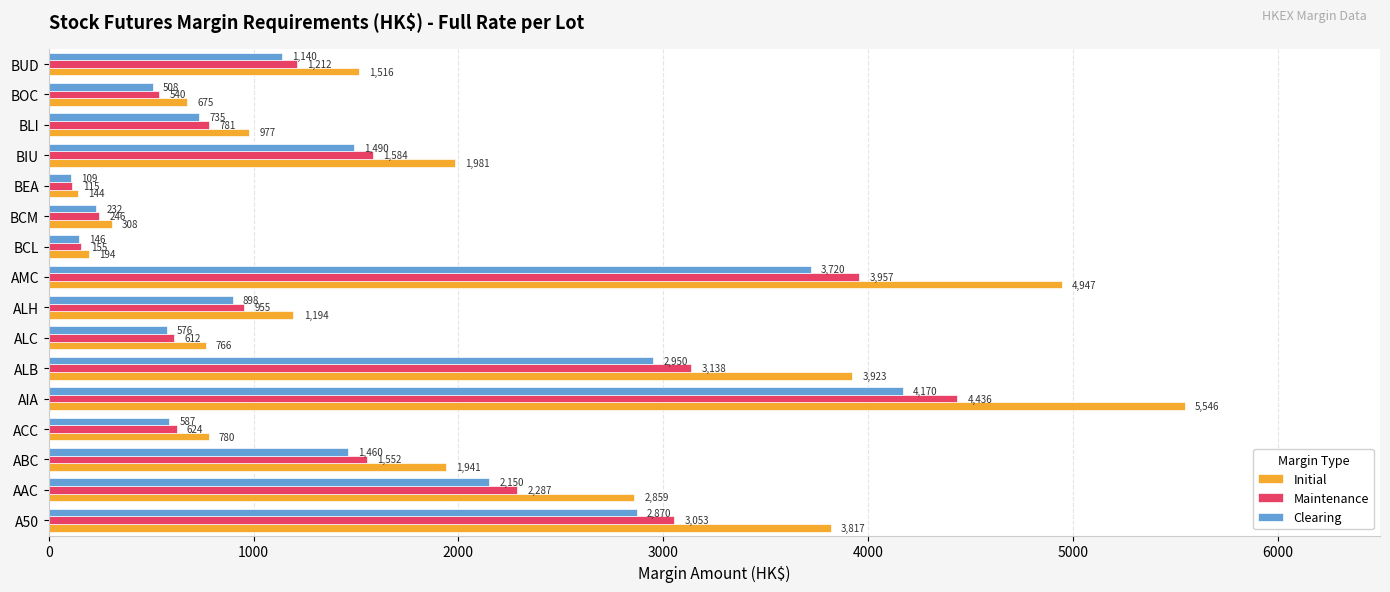

At which category is the sum across all series the highest?

AIA